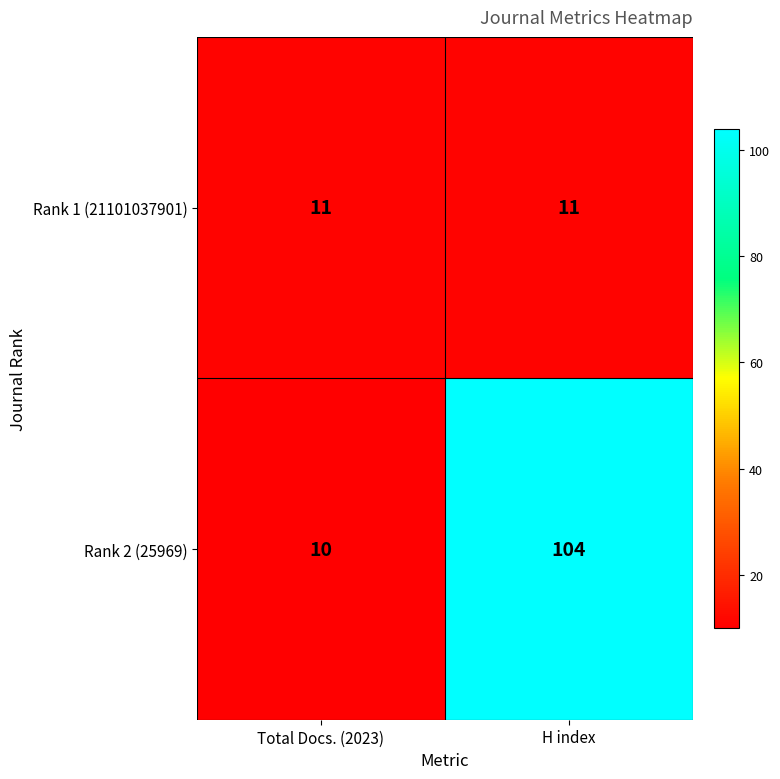

At how many categories does at least one series exceed 56?

1